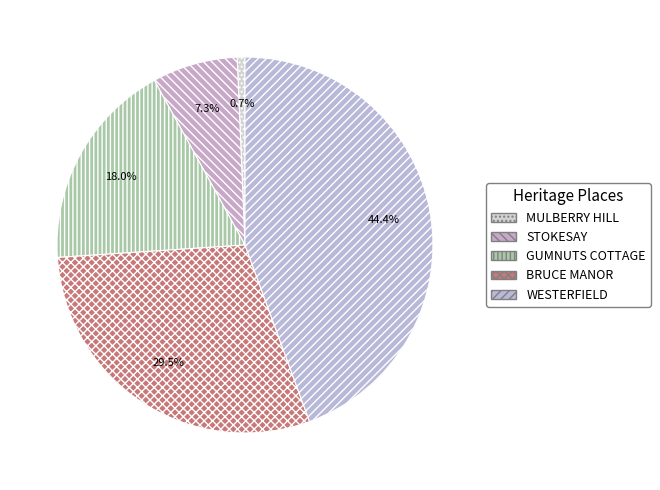

Is it true that WESTERFIELD is 59% of the pie?

False